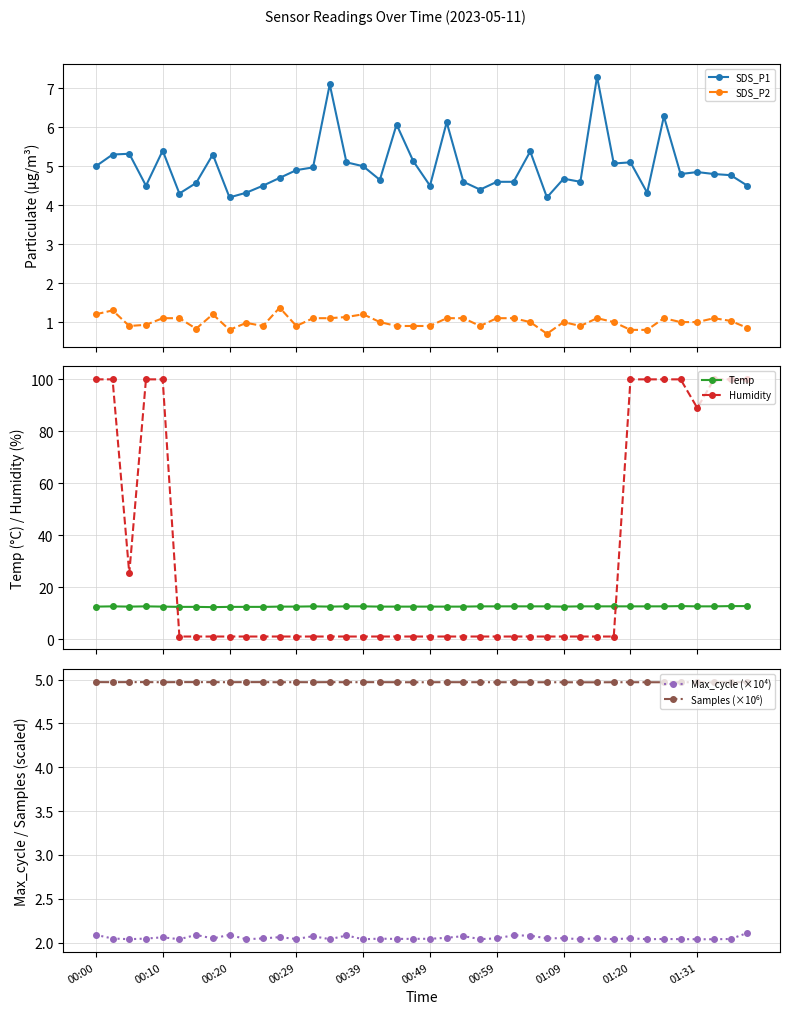

True or false: SDS_P2 has a value of 0.9 at 29.

True